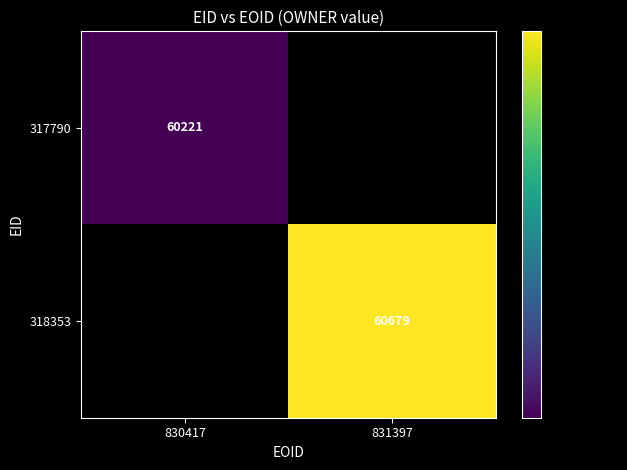

The 317790 series shows 33534 at 830417. True or false?

False